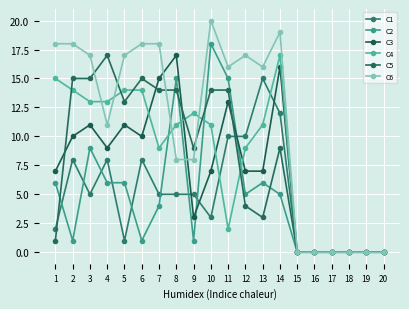

After their last crossing, which series has the higher values: C2 or C5?

C5